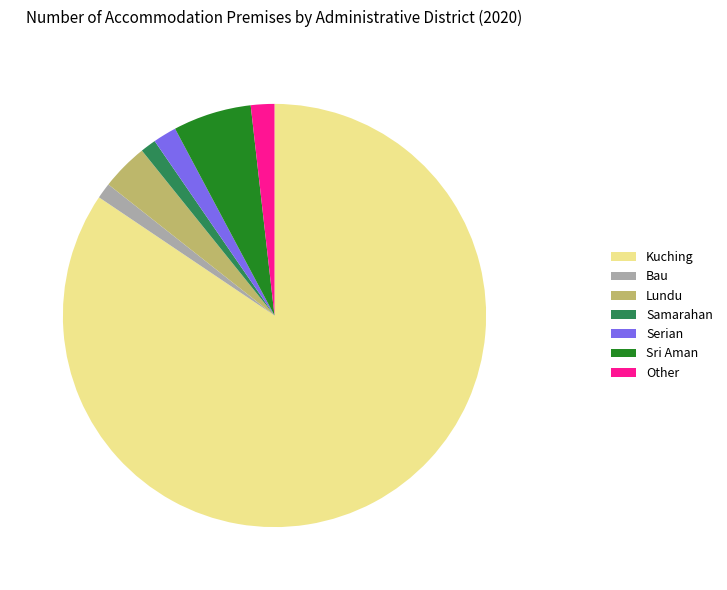

The Bau slice represents 1% of the pie. True or false?

True